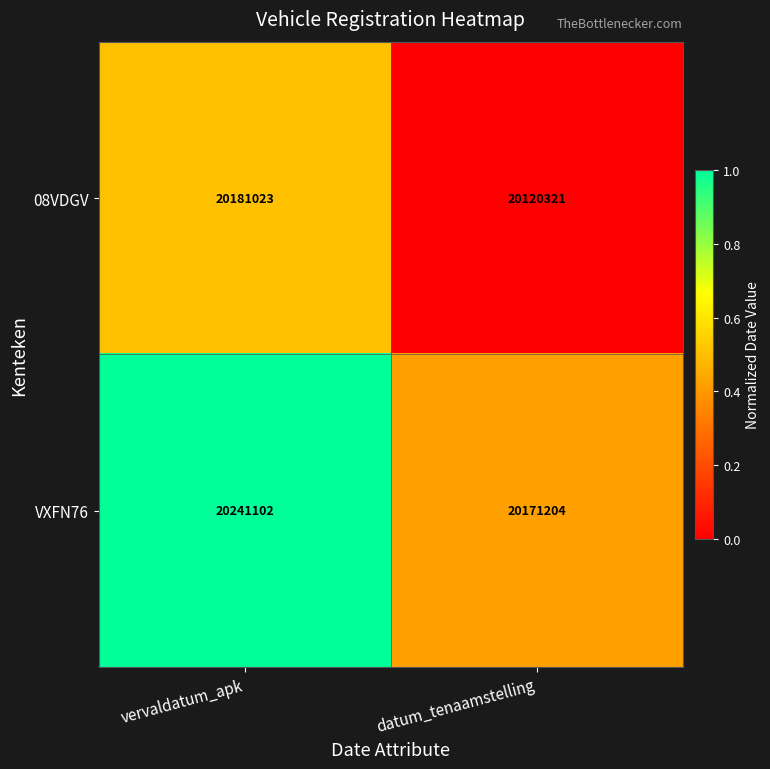

The value of VXFN76 at vervaldatum_apk is 20241102. True or false?

True